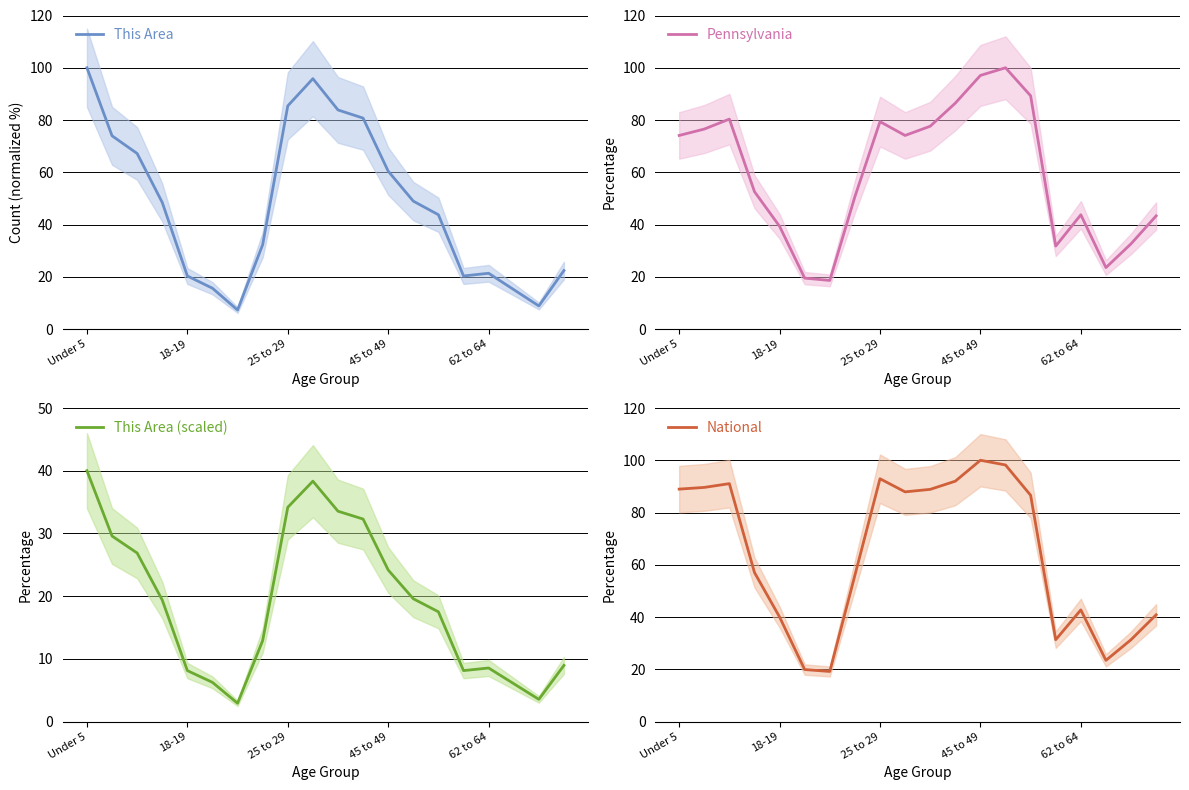

How many distinct data groups are displayed?

4